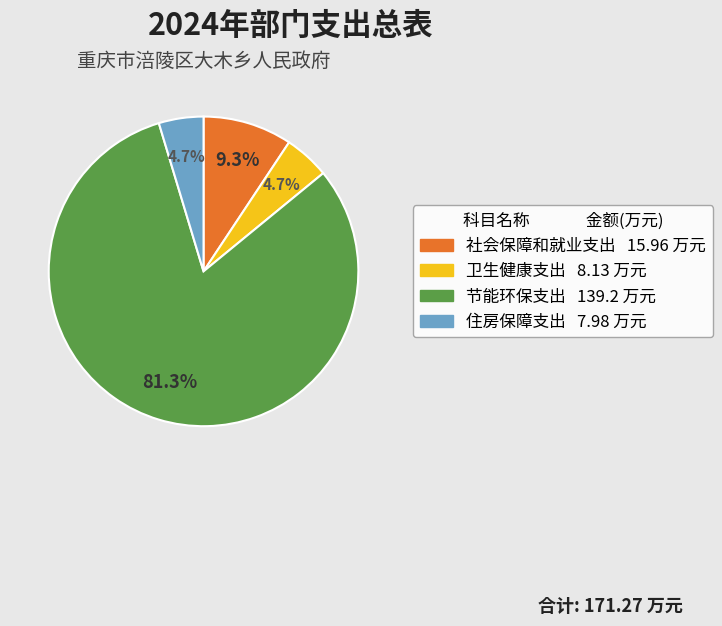

What portion of the pie excludes 社会保障和就业支出?

90.7%